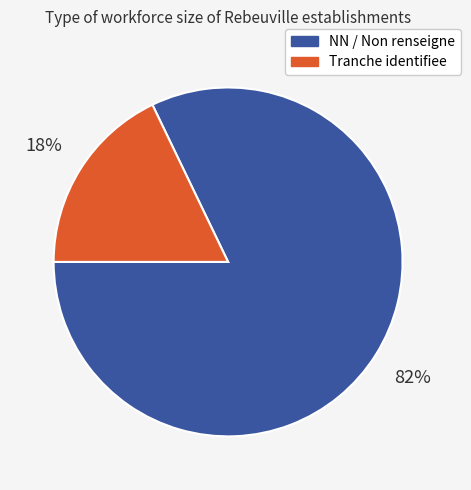

What is the ratio of the value at NN / Non renseigne to the value at Tranche identifiee?

4.6